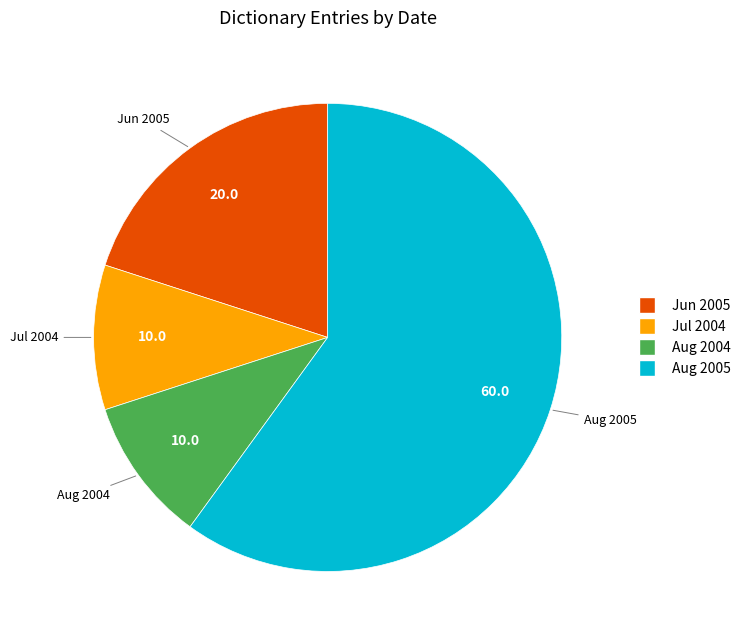

Count the number of slices in the pie.

4